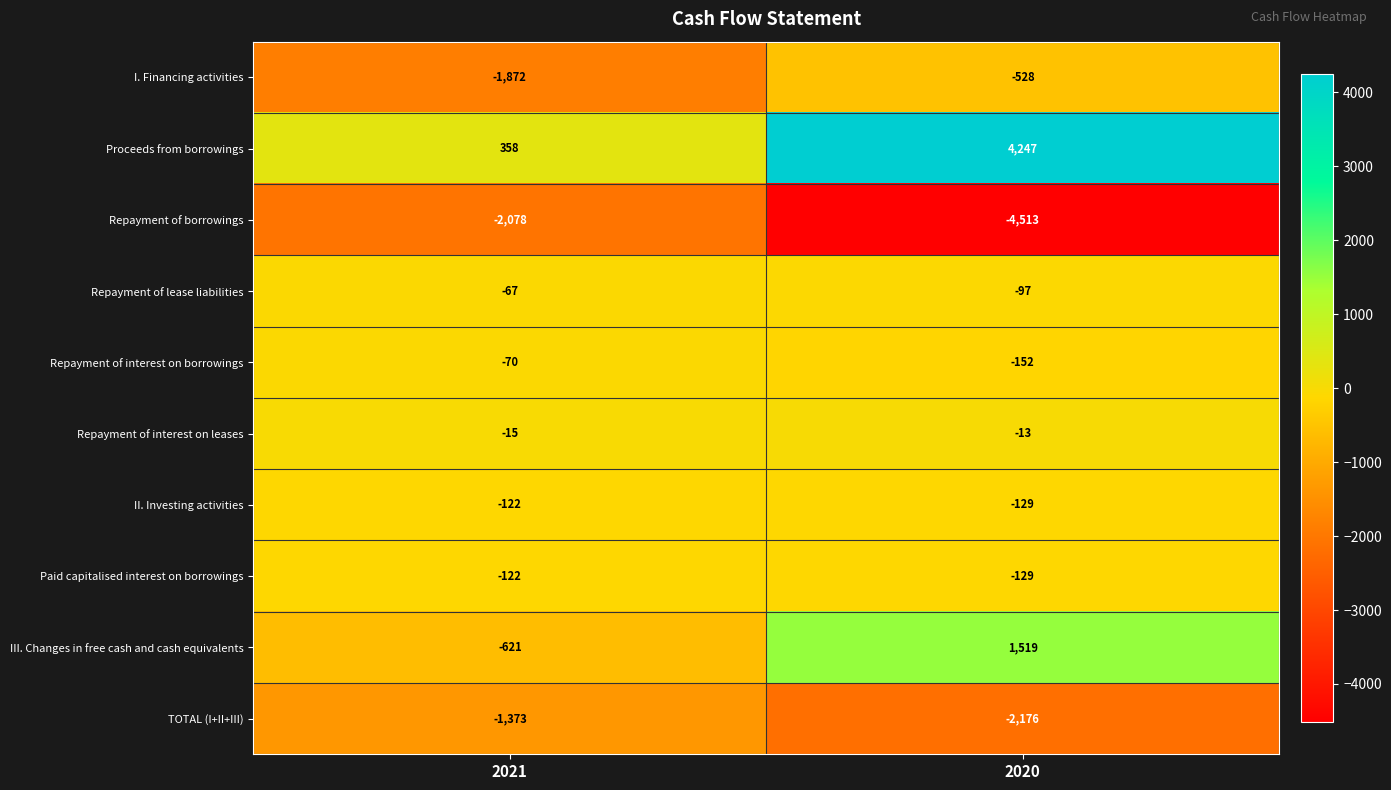

Reading right to left, extract all data points from this chart.

I. Financing activities: 2020=-528	2021=-1872
Proceeds from borrowings: 2020=4247	2021=358
Repayment of borrowings: 2020=-4513	2021=-2078
Repayment of lease liabilities: 2020=-97	2021=-67
Repayment of interest on borrowings: 2020=-152	2021=-70
Repayment of interest on leases: 2020=-13	2021=-15
II. Investing activities: 2020=-129	2021=-122
Paid capitalised interest on borrowings: 2020=-129	2021=-122
III. Changes in free cash and cash equivalents: 2020=1519	2021=-621
TOTAL (I+II+III): 2020=-2176	2021=-1373